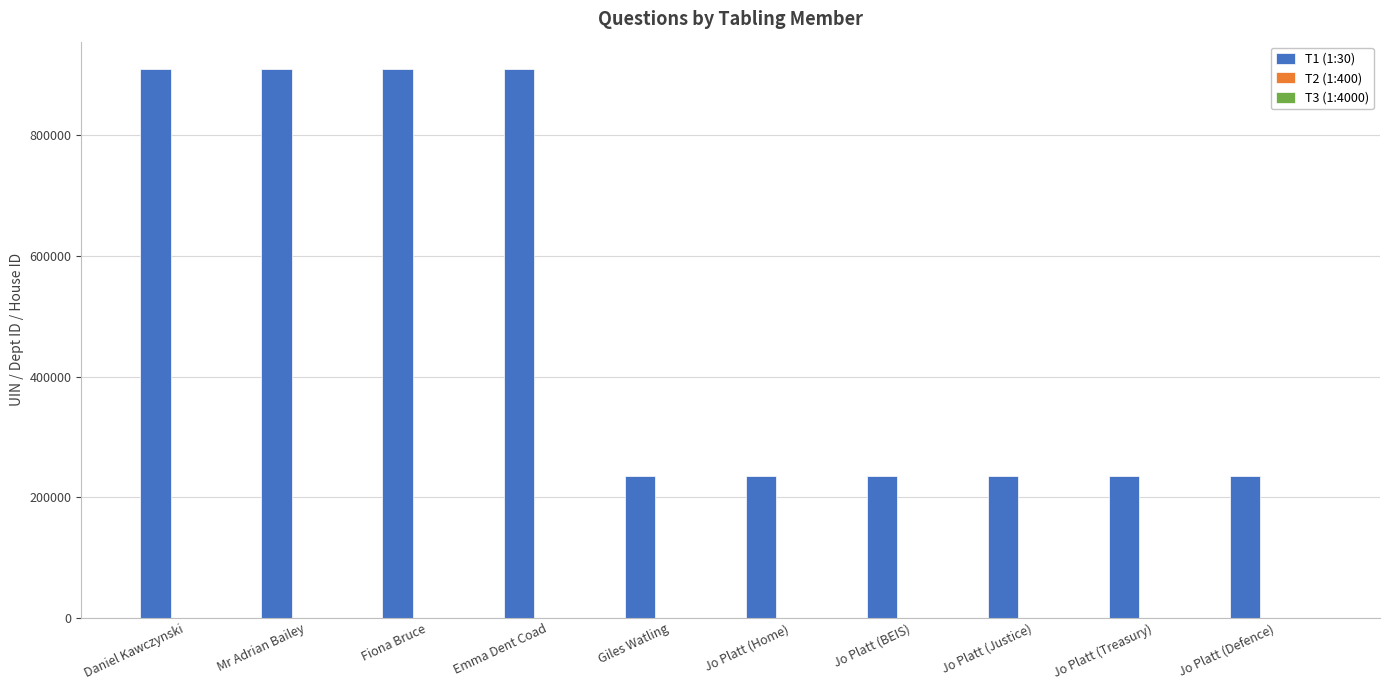

The T1 (1:30) series shows 417152 at Jo Platt (Defence). True or false?

False